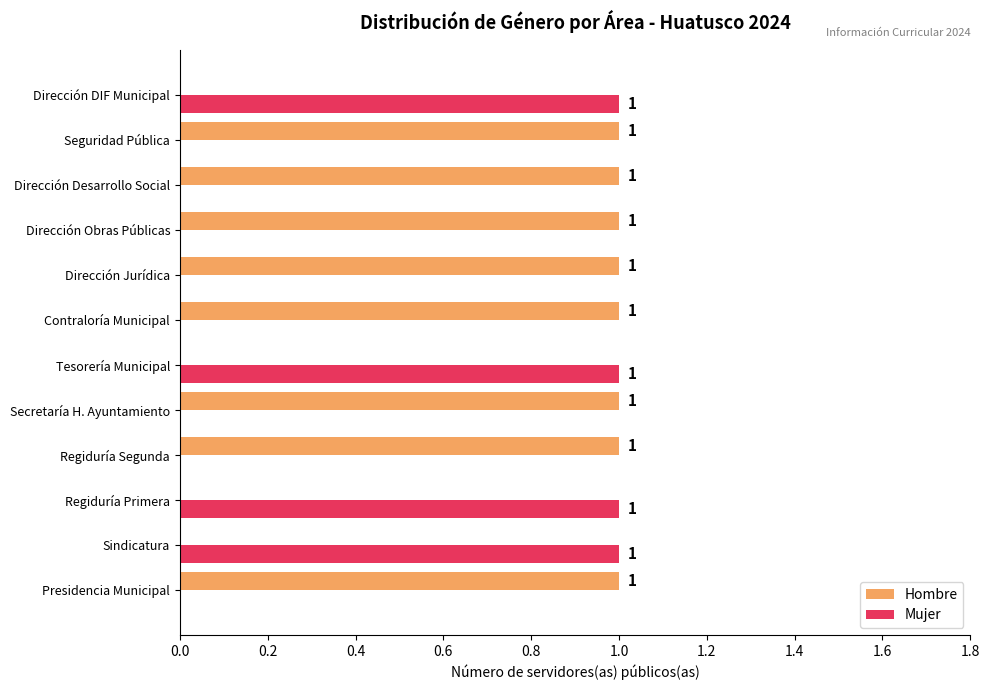

How many categories are shown in the chart?

12